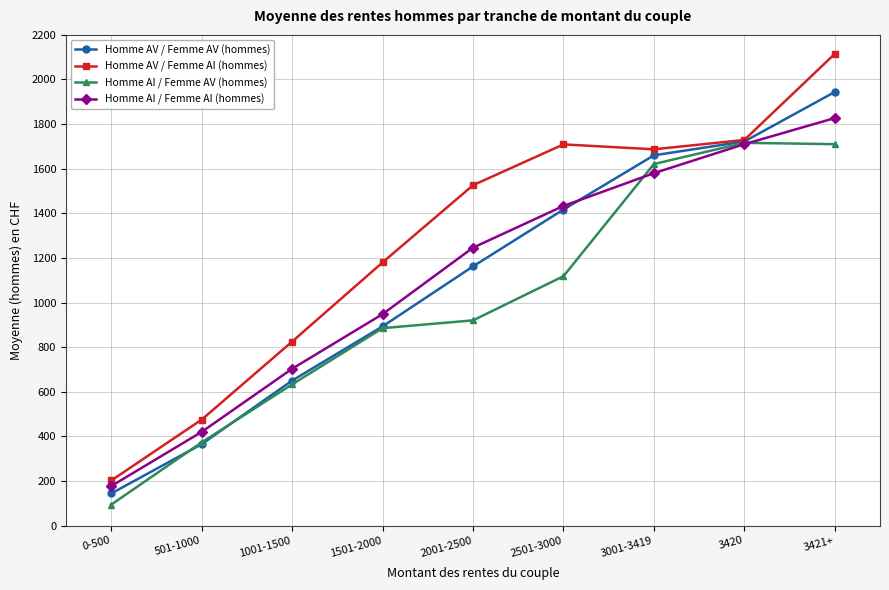

The value of Homme AI / Femme AV (hommes) at 1501-2000 is 885. True or false?

True